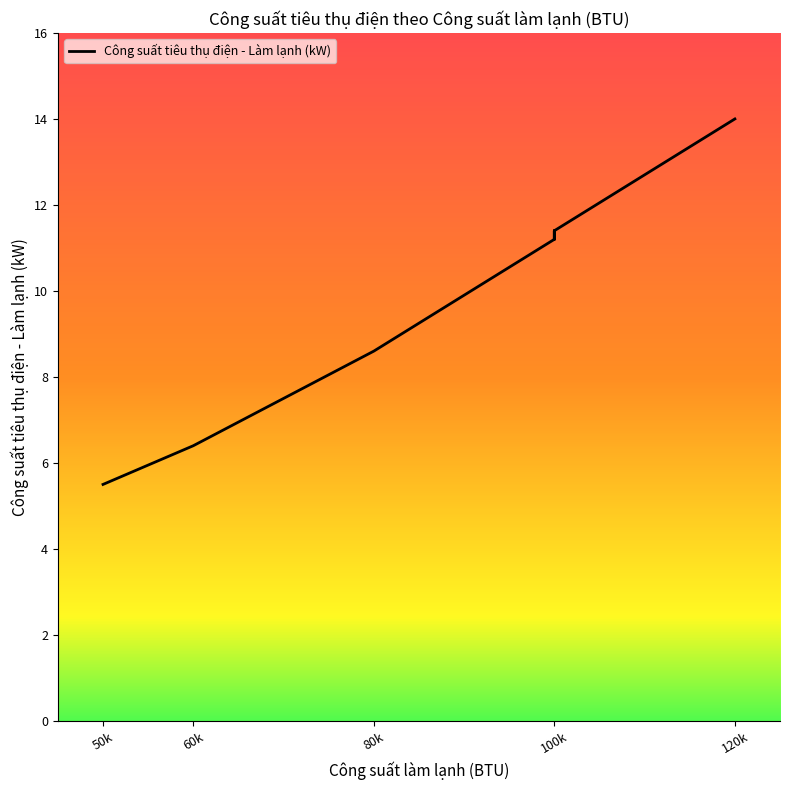

At which category does the chart reach its minimum across all series?

50000